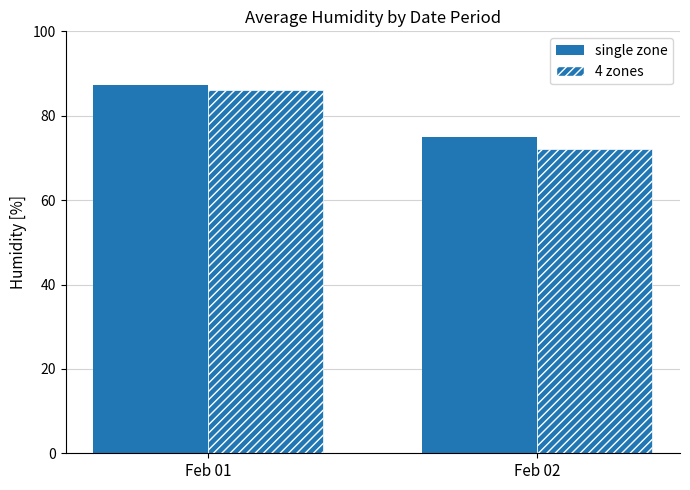

How many distinct data groups are displayed?

2